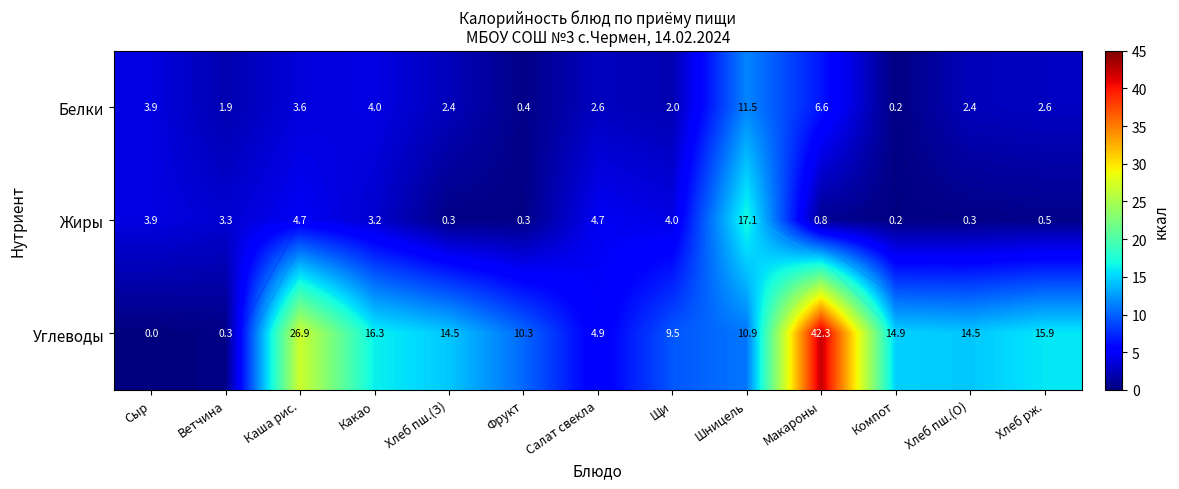

Is the value of Углеводы at Щи greater than the value of Жиры at Какао?

Yes